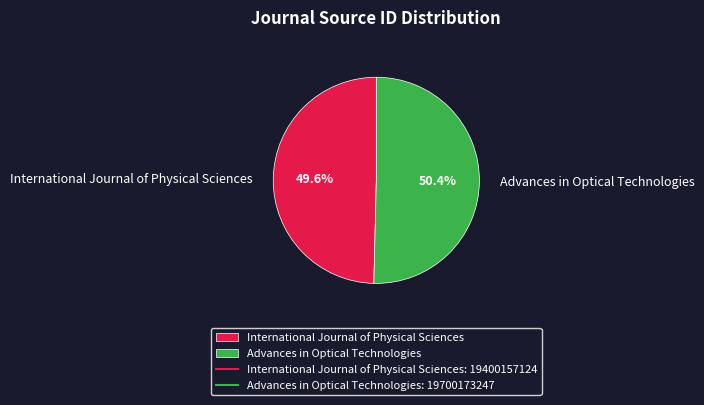

True or false: Advances in Optical Technologies accounts for 61% of the total.

False